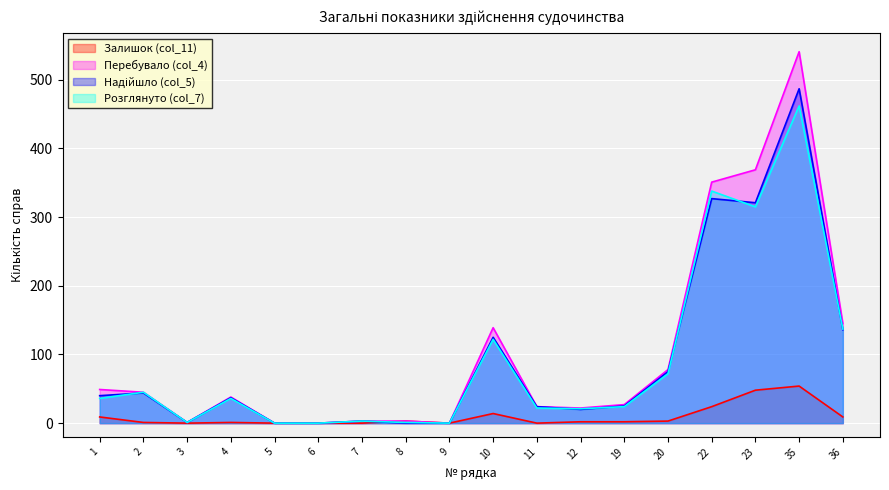

How many data points does each series have?

18